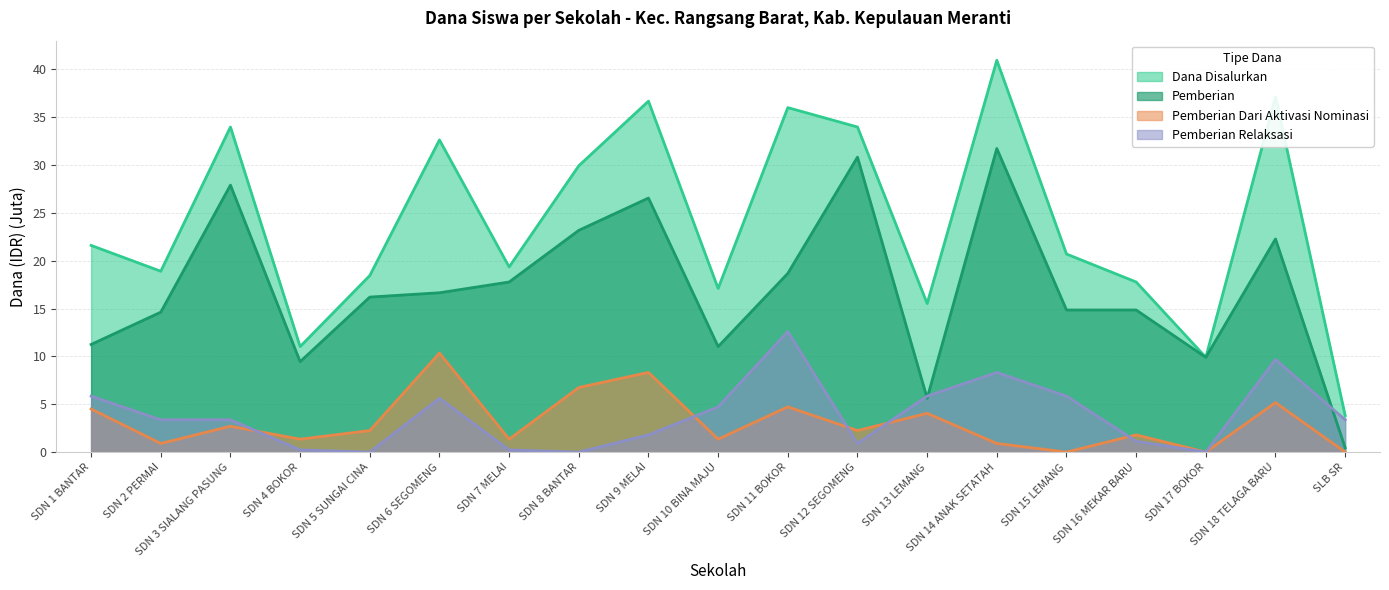

What is the sum of all Pemberian Relaksasi values?

72.9